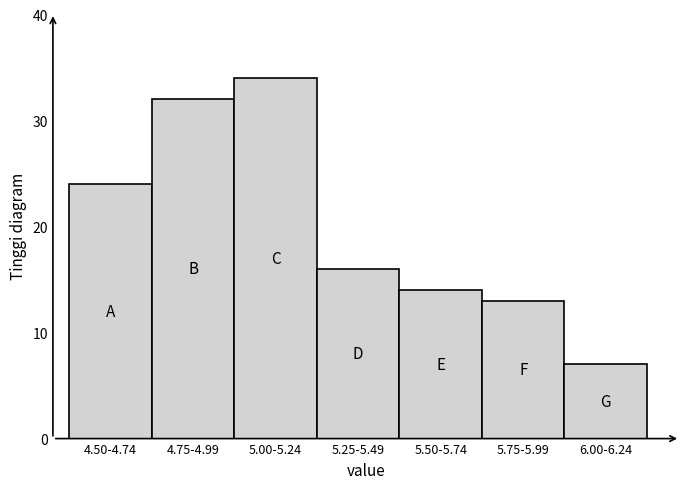

Reading left to right, extract all data points from this chart.

4.50-4.74=24	4.75-4.99=32	5.00-5.24=34	5.25-5.49=16	5.50-5.74=14	5.75-5.99=13	6.00-6.24=7